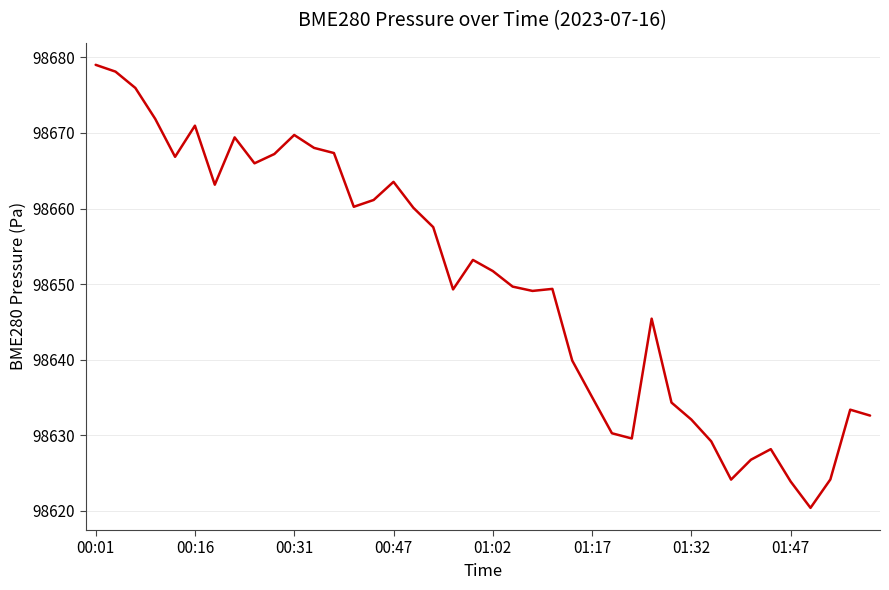

What is the difference between the maximum and minimum values?

58.6